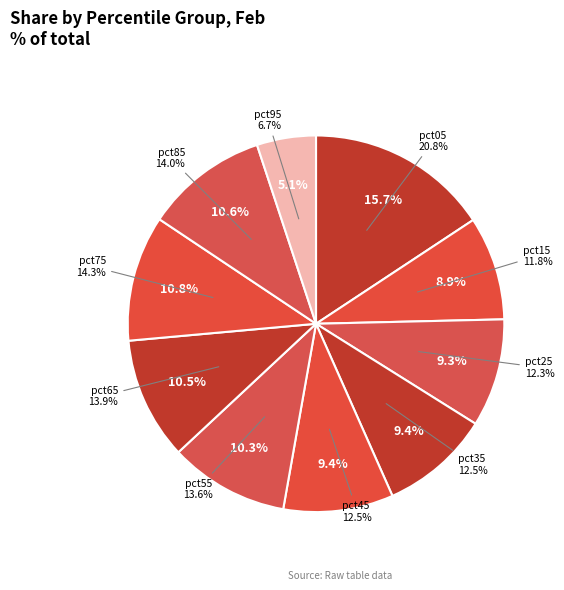

What percentage is the pct45 slice, to the nearest percent?

9%